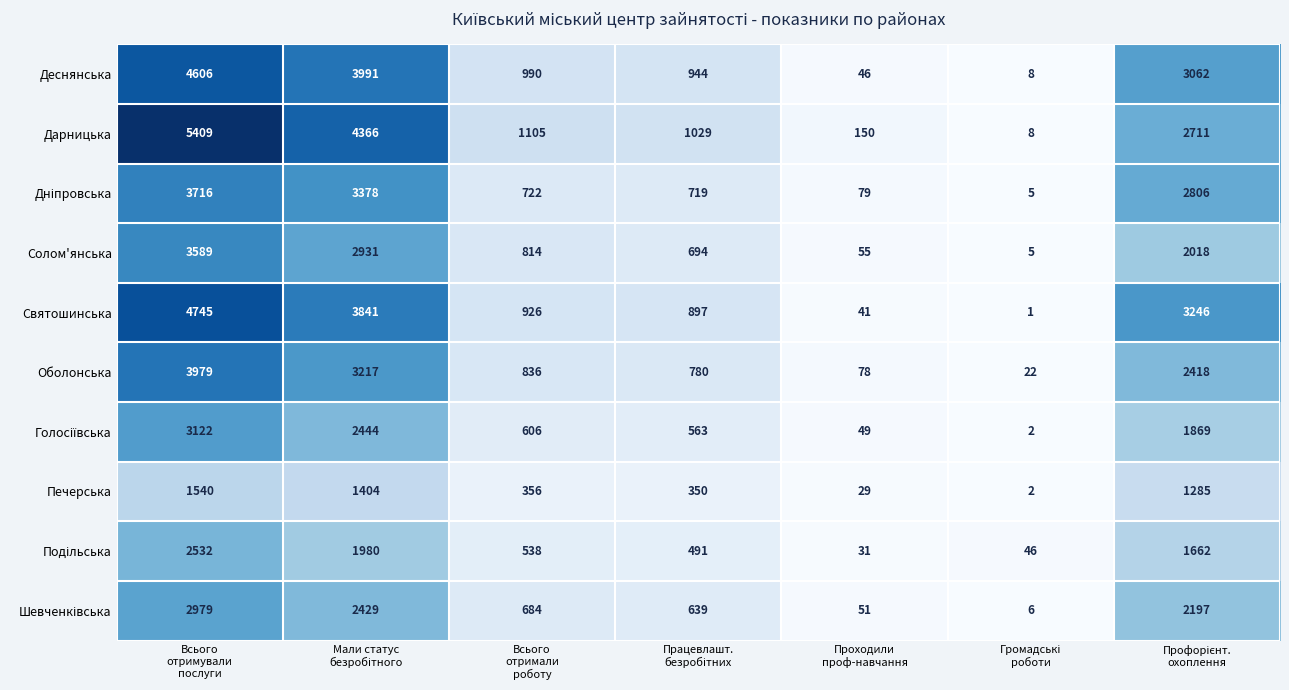

What is the maximum value shown in the chart?

5409